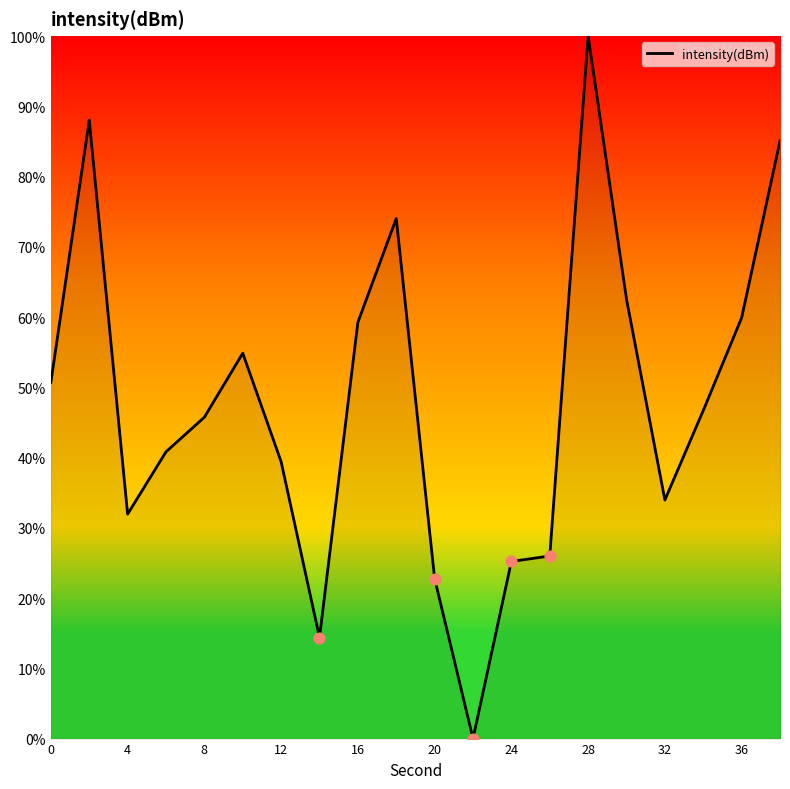

What is the greatest value displayed?

100.0